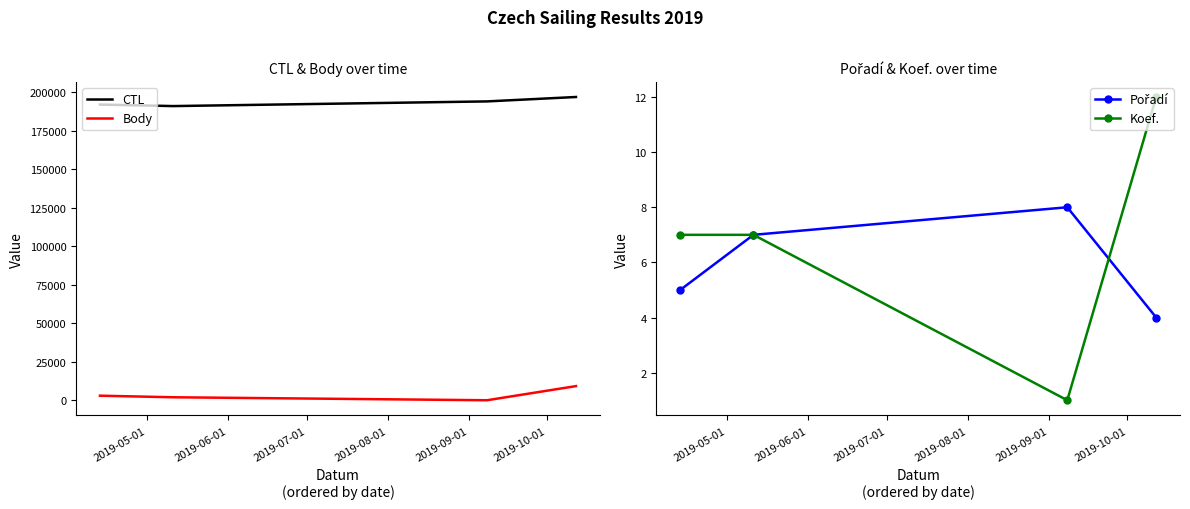

In Koef., how many points are lower than both neighbors (excluding endpoints)?

1